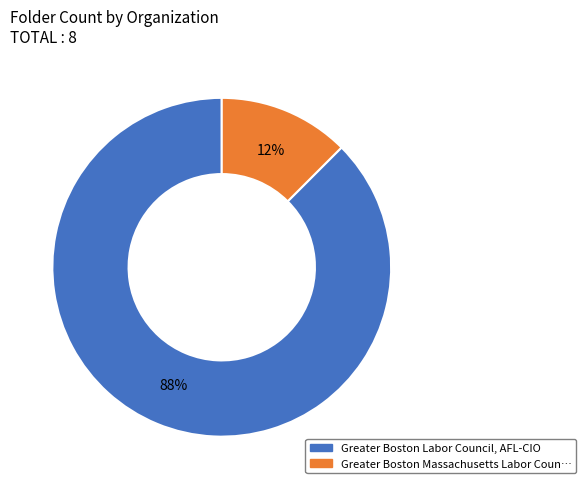

True or false: Greater Boston Labor Council, AFL-CIO accounts for 88% of the total.

True